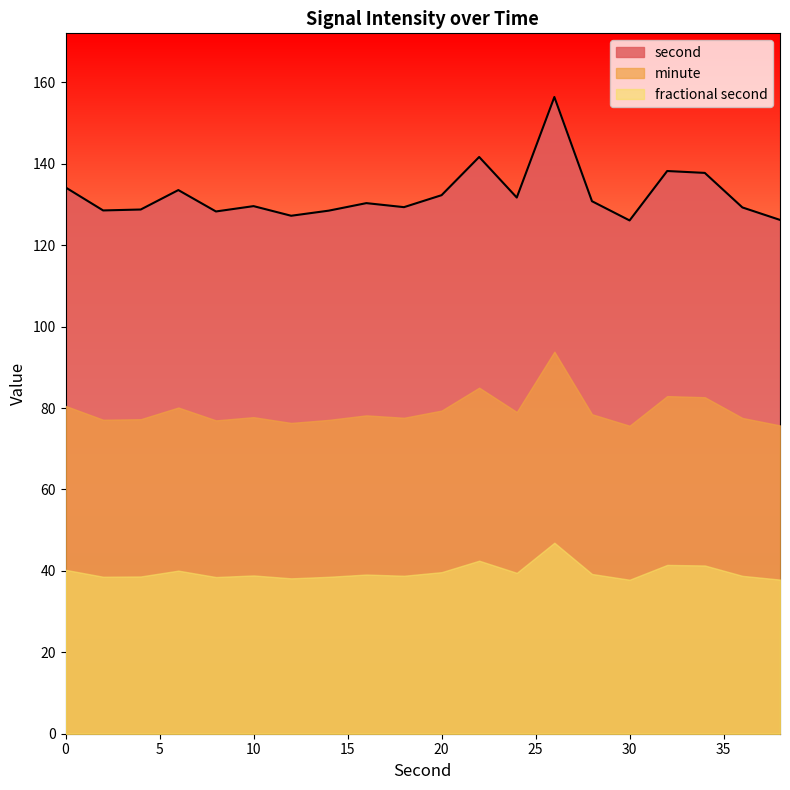

True or false: fractional second and second intersect in this chart.

False